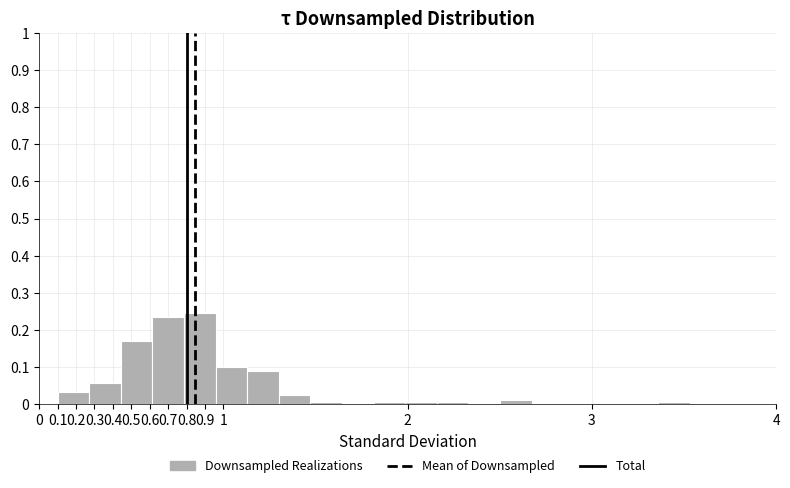

Which range on the x-axis has the tallest bar?

0.79 to 0.96